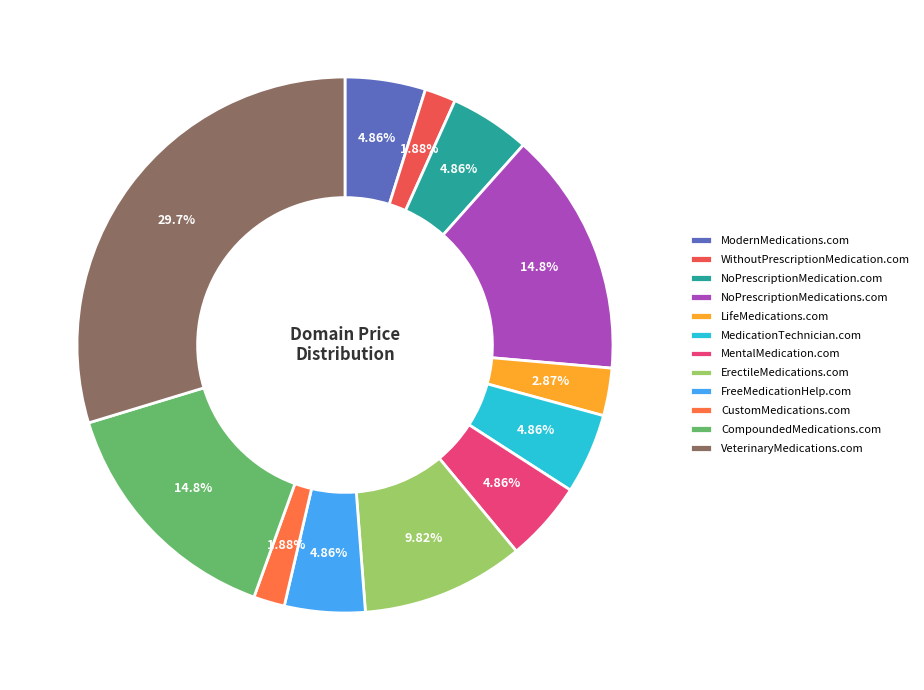

Is there any slice that represents more than half of the pie?

No